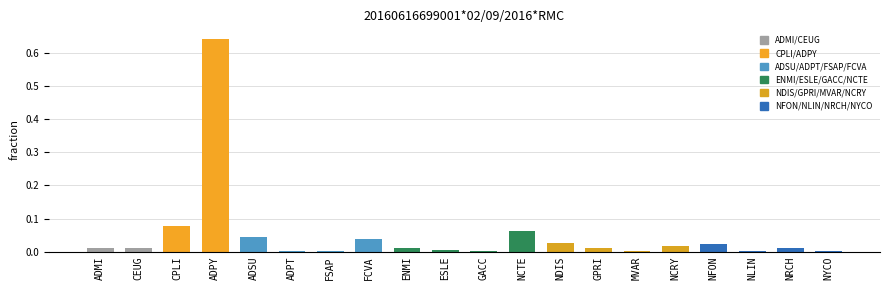

How many bars are there in total?

20